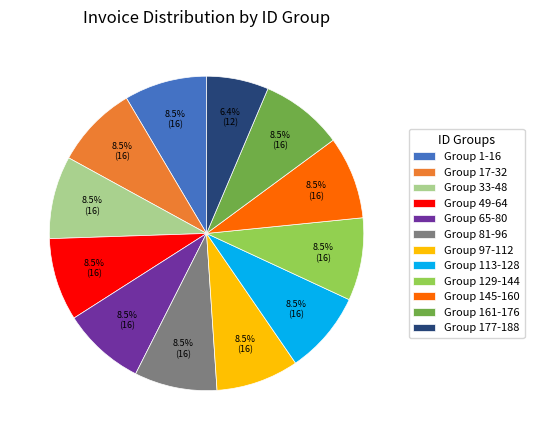

What is the smallest slice in the pie chart?

Group 177-188